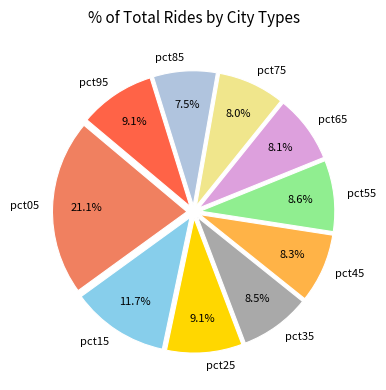

To the nearest percent, what is the difference between the largest and smallest slice percentages?

14%